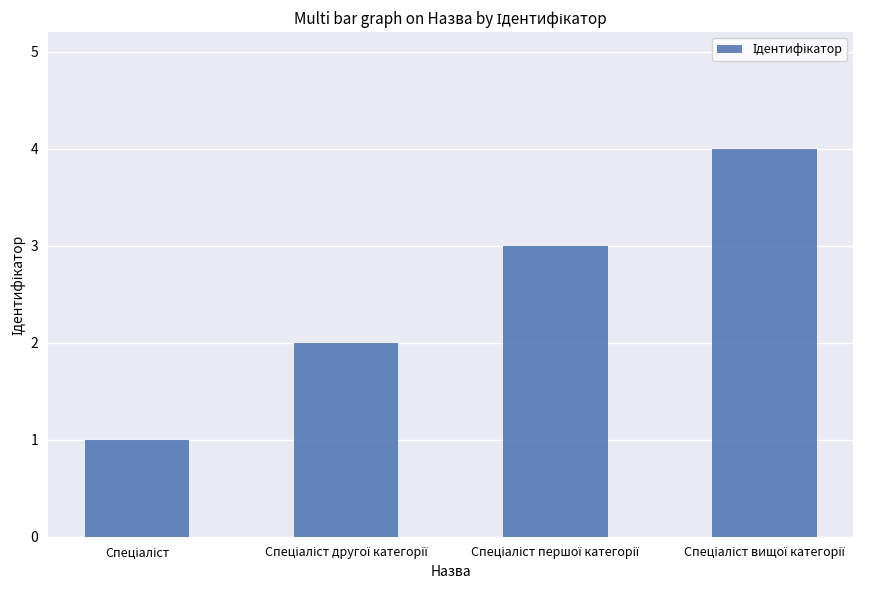

What is the sum of all values?

10